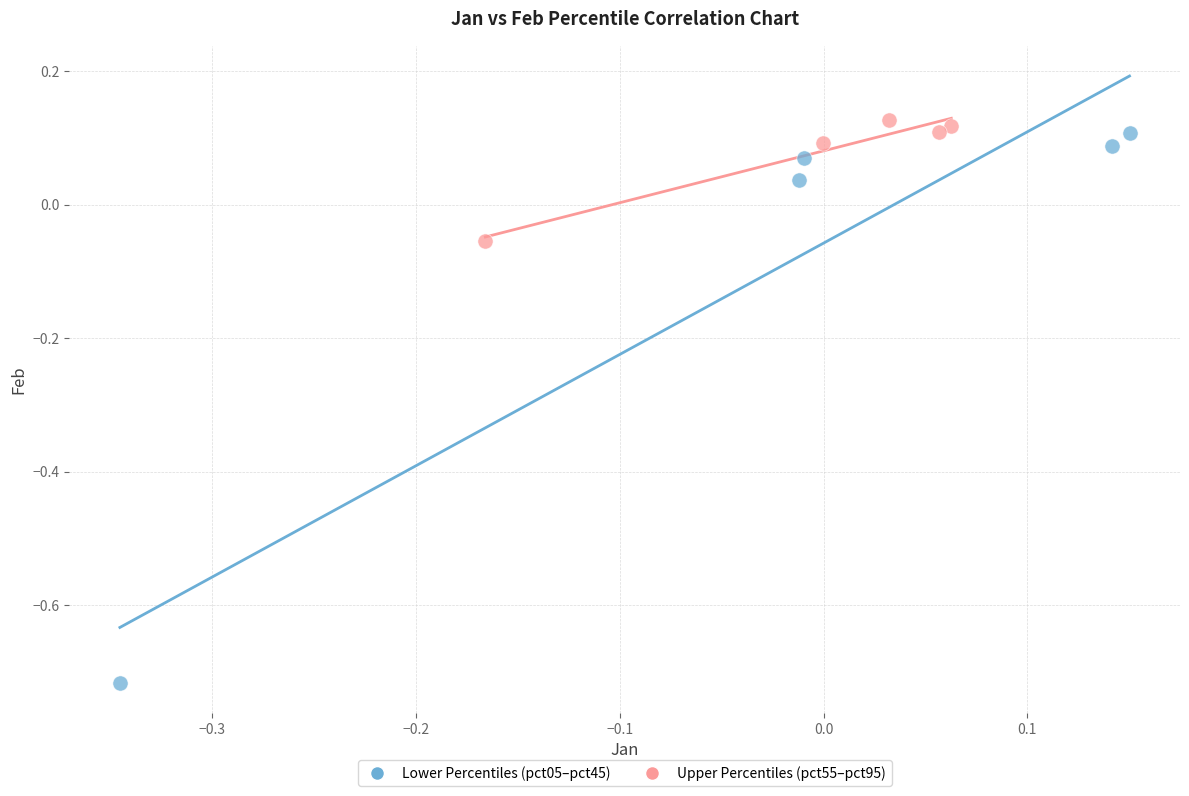

Which series contains the lowest Y value?

Lower Percentiles (pct05–pct45)